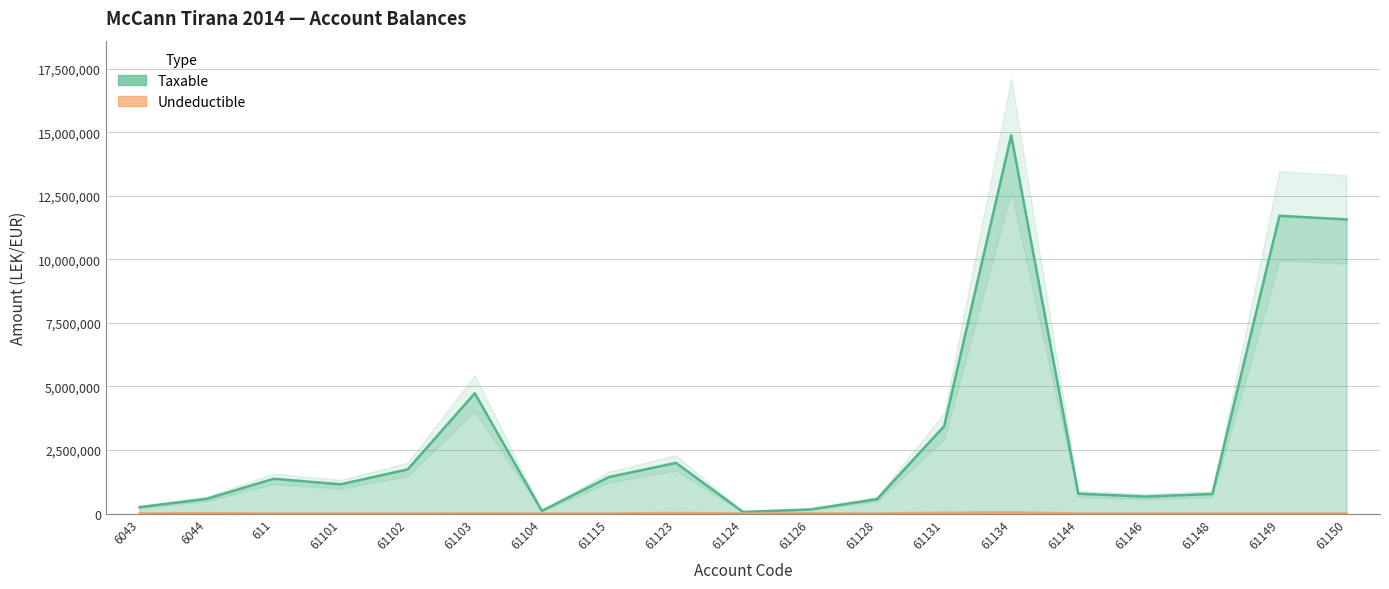

How many interior local valleys does the Taxable series have?

4